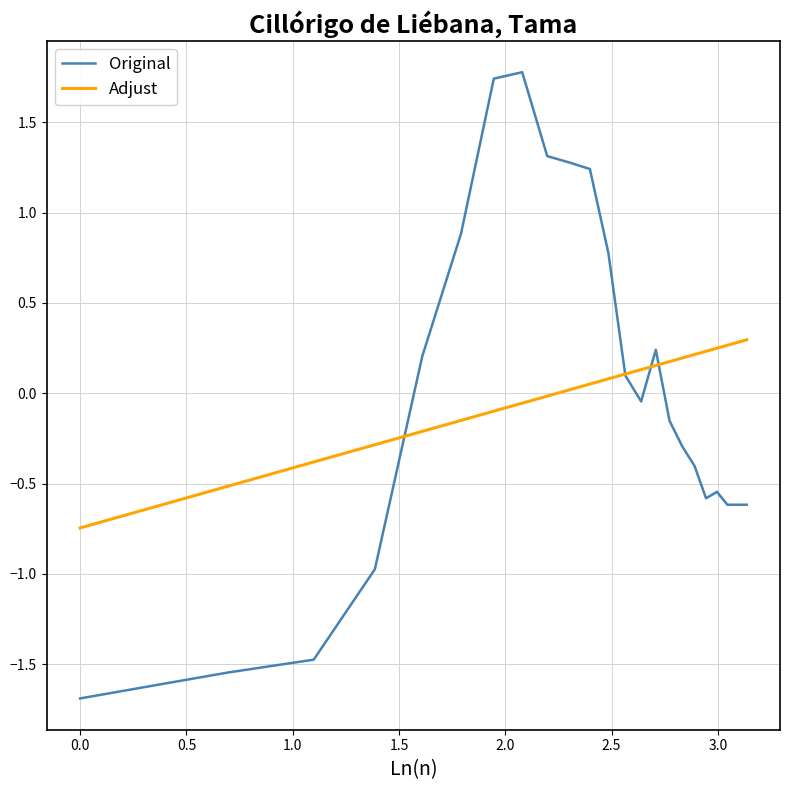

Which series has the largest range (max minus min)?

Original